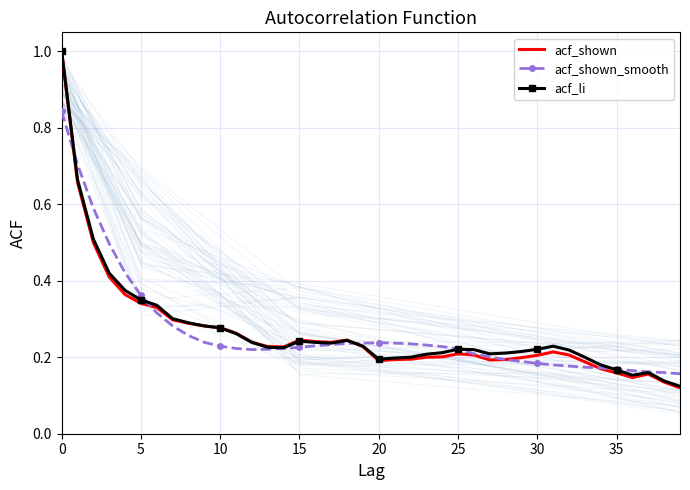

What is the maximum value for acf_shown?

1.0